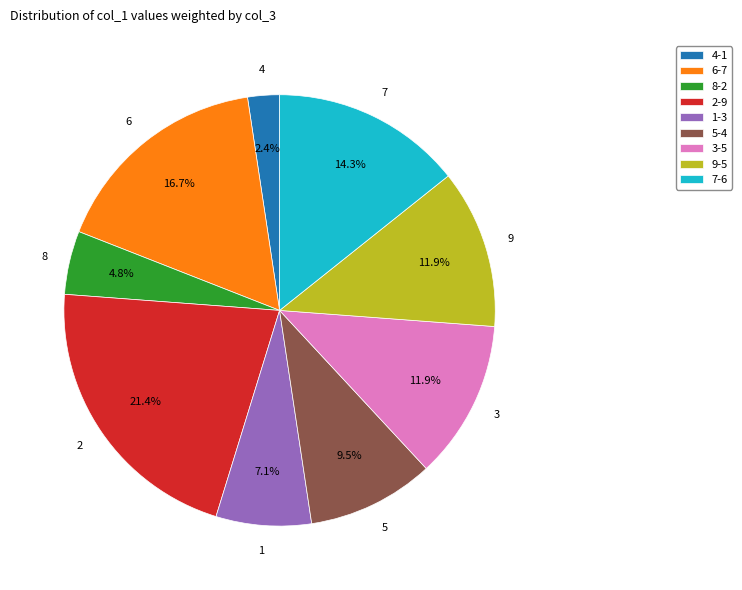

Does 7-6 account for over 50% of the chart?

No